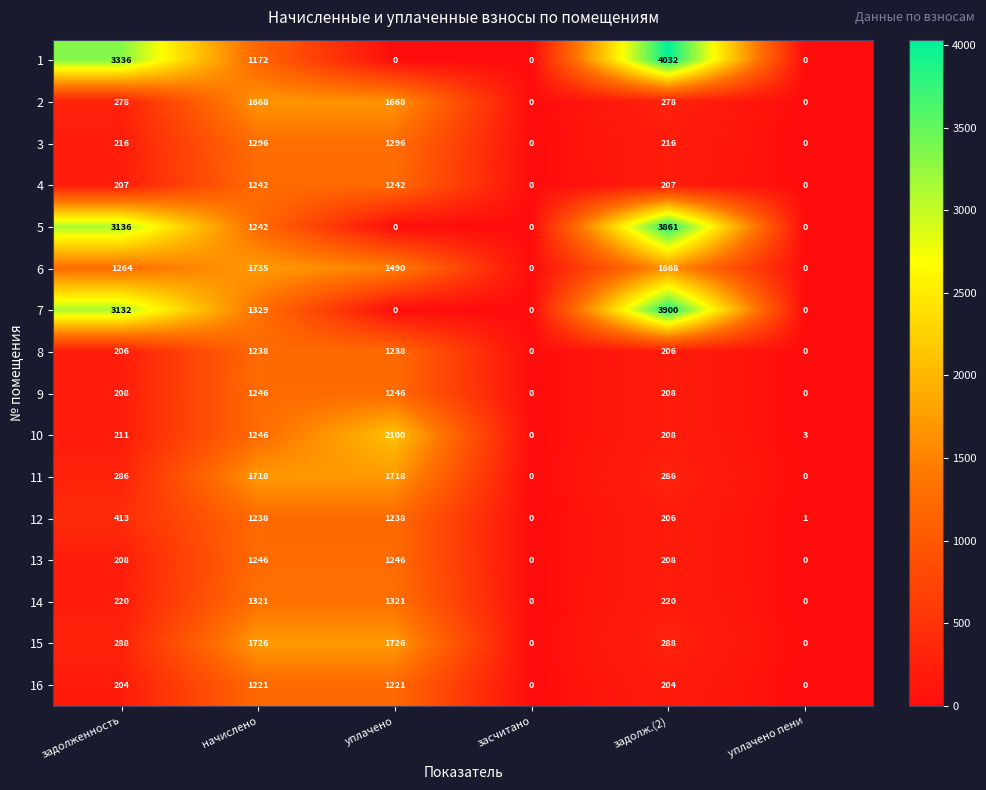

What is the spread (max minus min) of values at начислено?

563